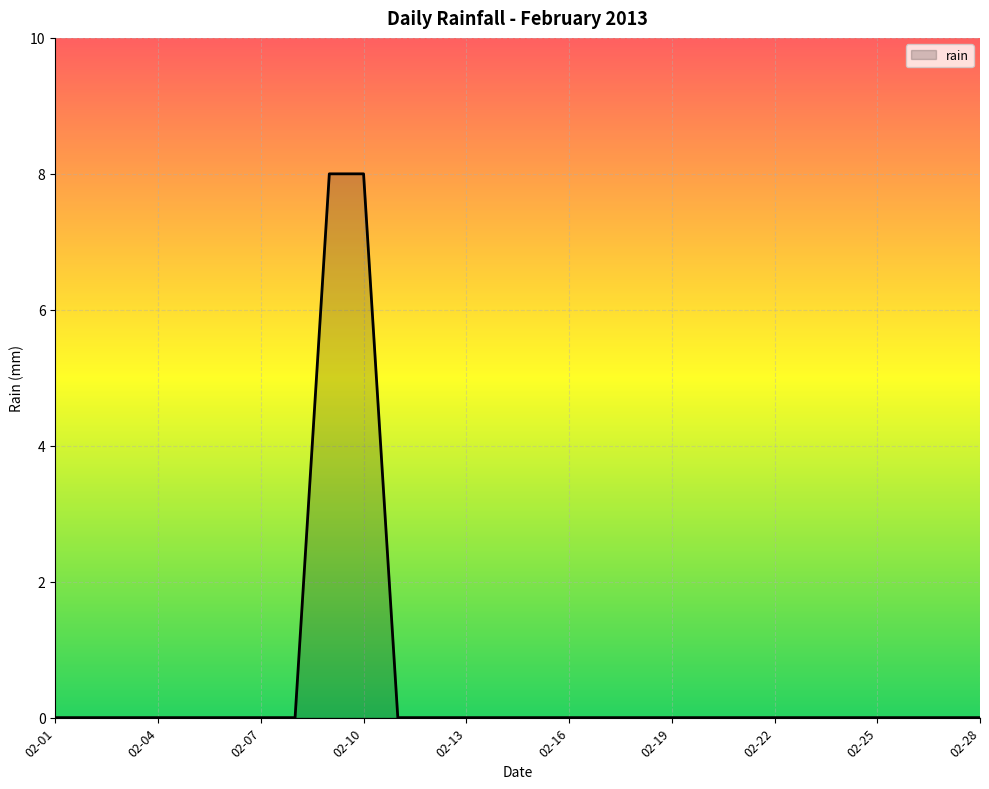

Reading left to right, what are all the values shown in this chart?

0	0	0	0	0	0	0	0	8	8	0	0	0	0	0	0	0	0	0	0	0	0	0	0	0	0	0	0